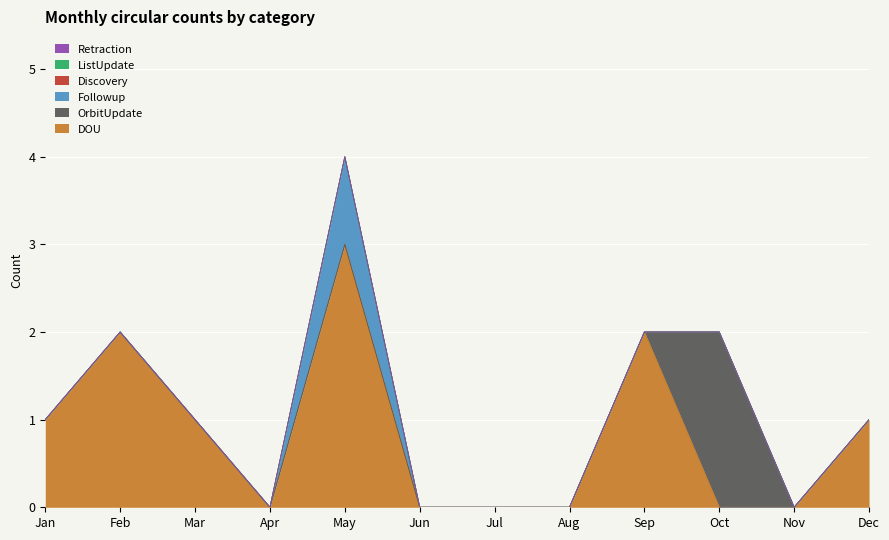

What is the sum of the DOU values at Apr and May?

3